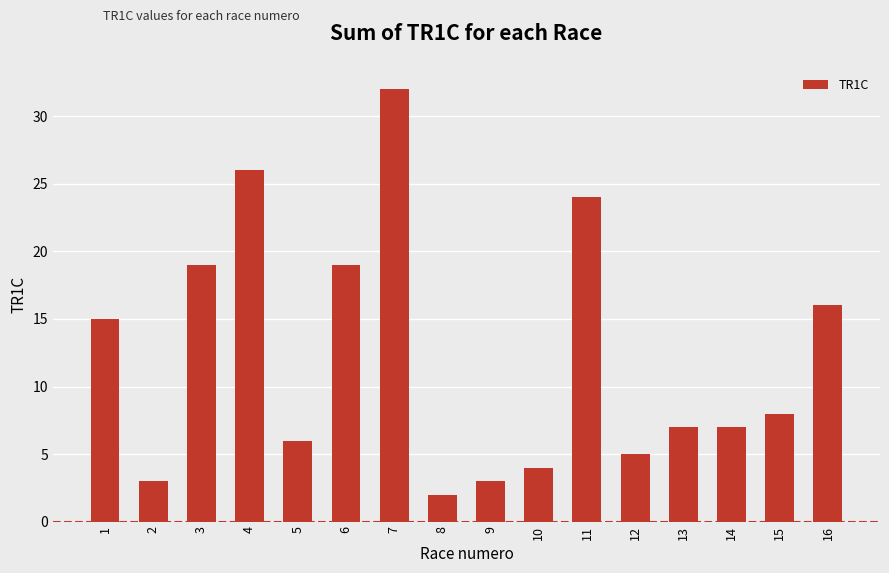

What is the value of the 6th bar from the left?

19